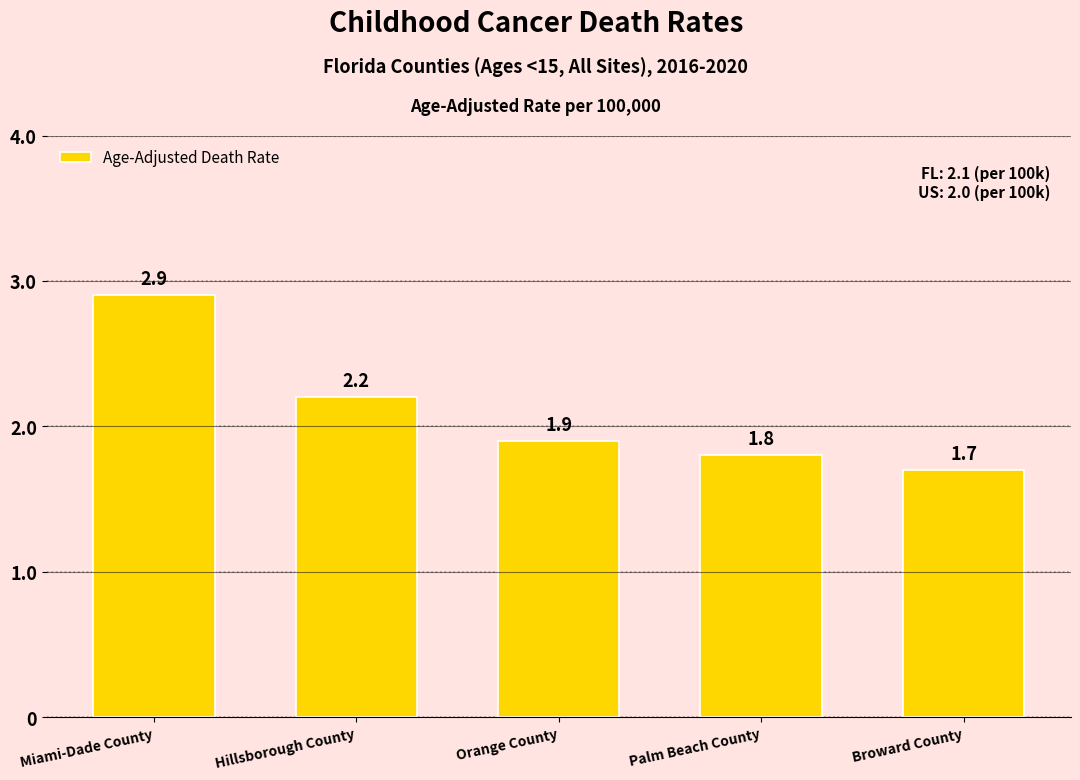

What is the ratio of the value at Broward County to the value at Miami-Dade County?

0.6